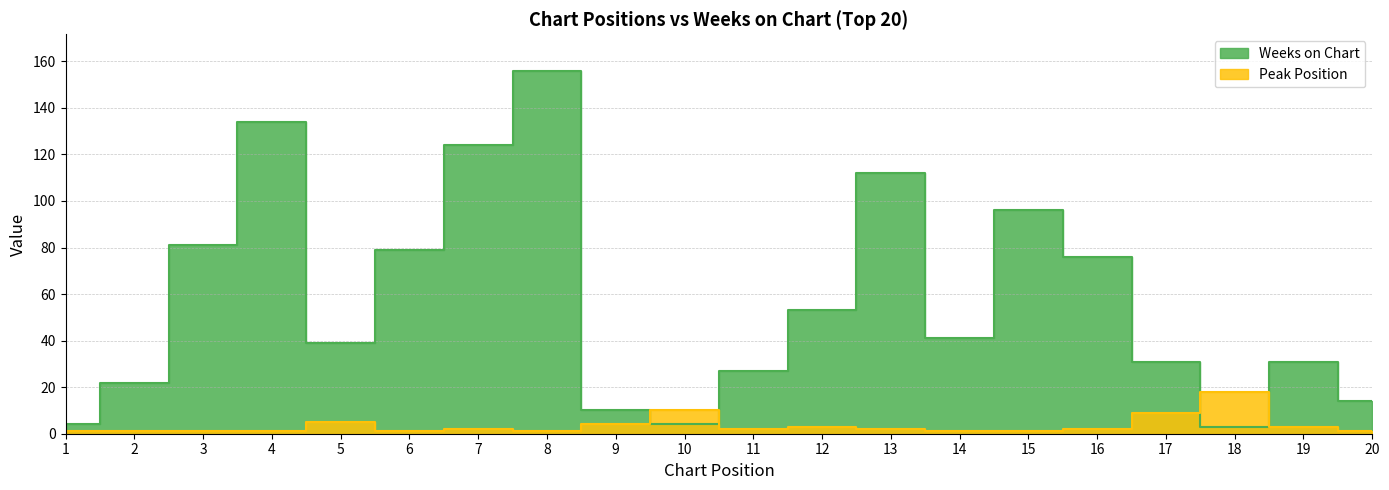

Between which two adjacent categories do Weeks on Chart and Peak Position first intersect?

9 and 10